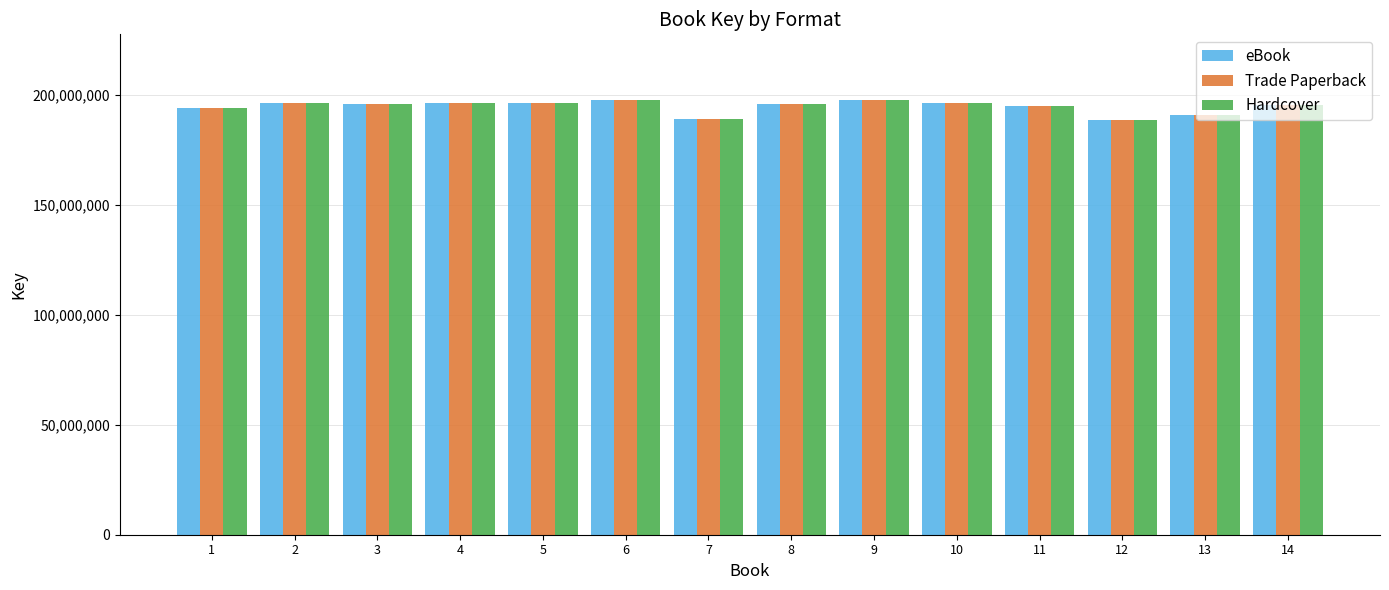

The value of eBook at 14 is 94183179. True or false?

False